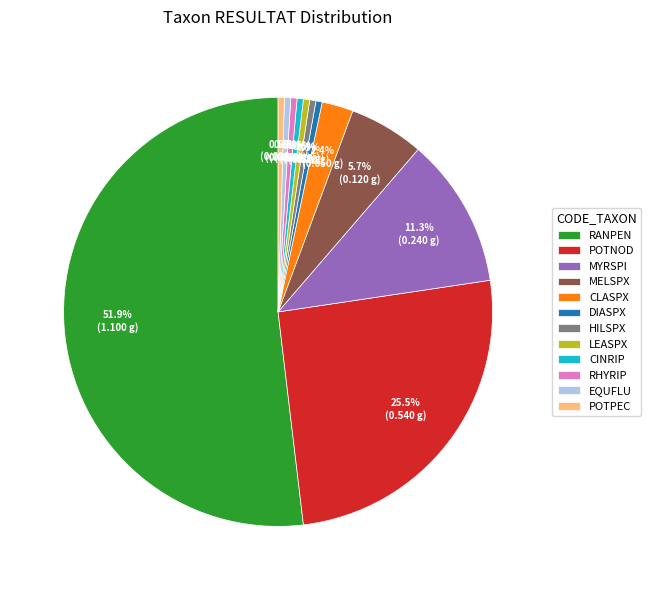

What is the majority slice?

RANPEN